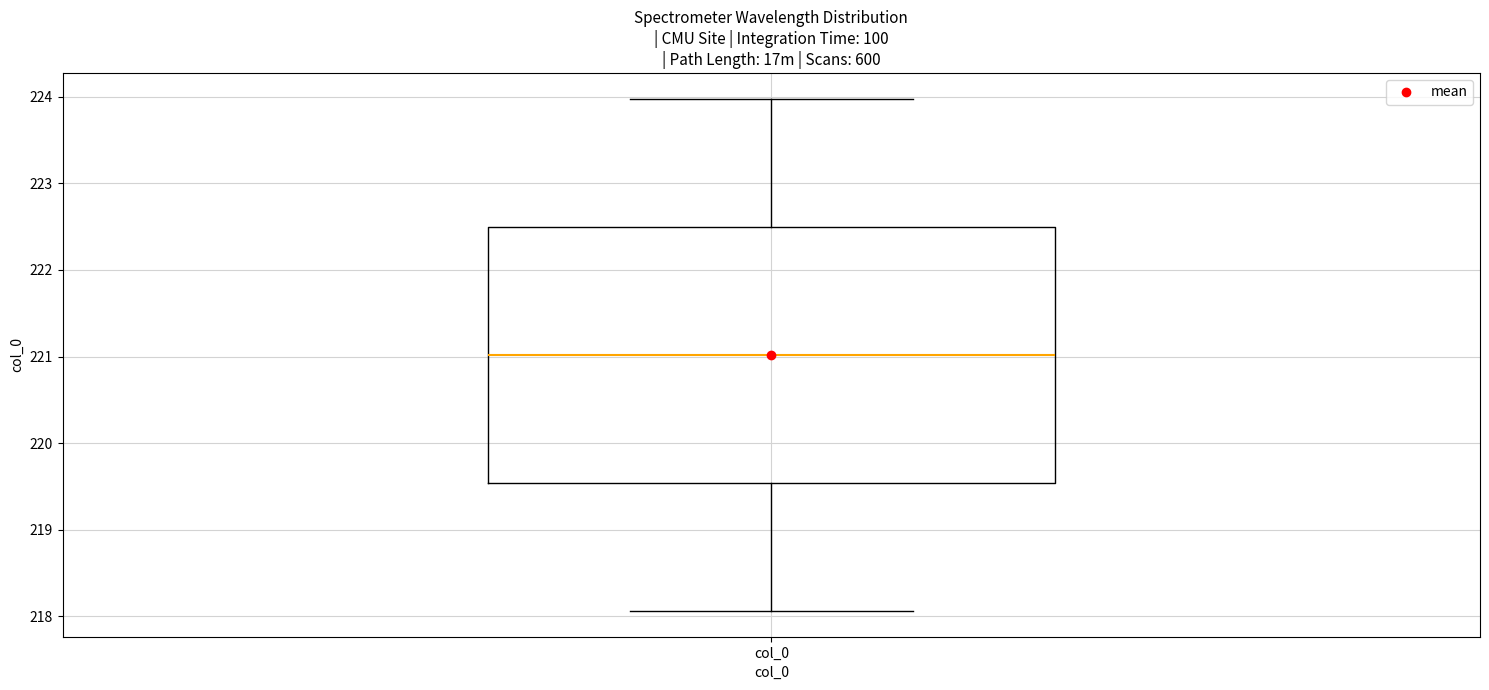

Transcribe this box plot: give where the median line is, the range the box spans, and where the two whiskers end, as read against the y-axis. The values are not printed on the chart, so give them approximately, as read against the axis.

median 221.0, box 219.5 to 222.5, whiskers 218.1 to 224.0